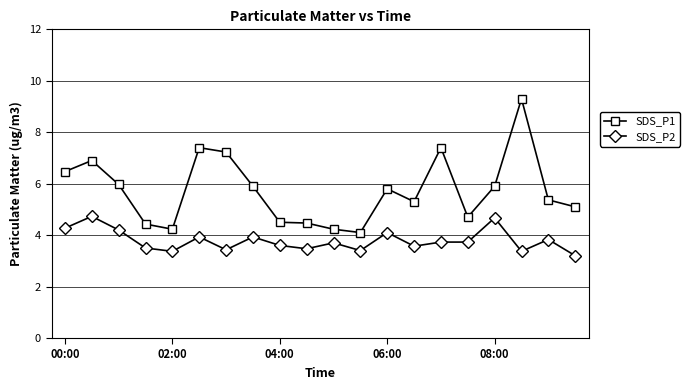

What is the average value of the SDS_P2 series?

3.8